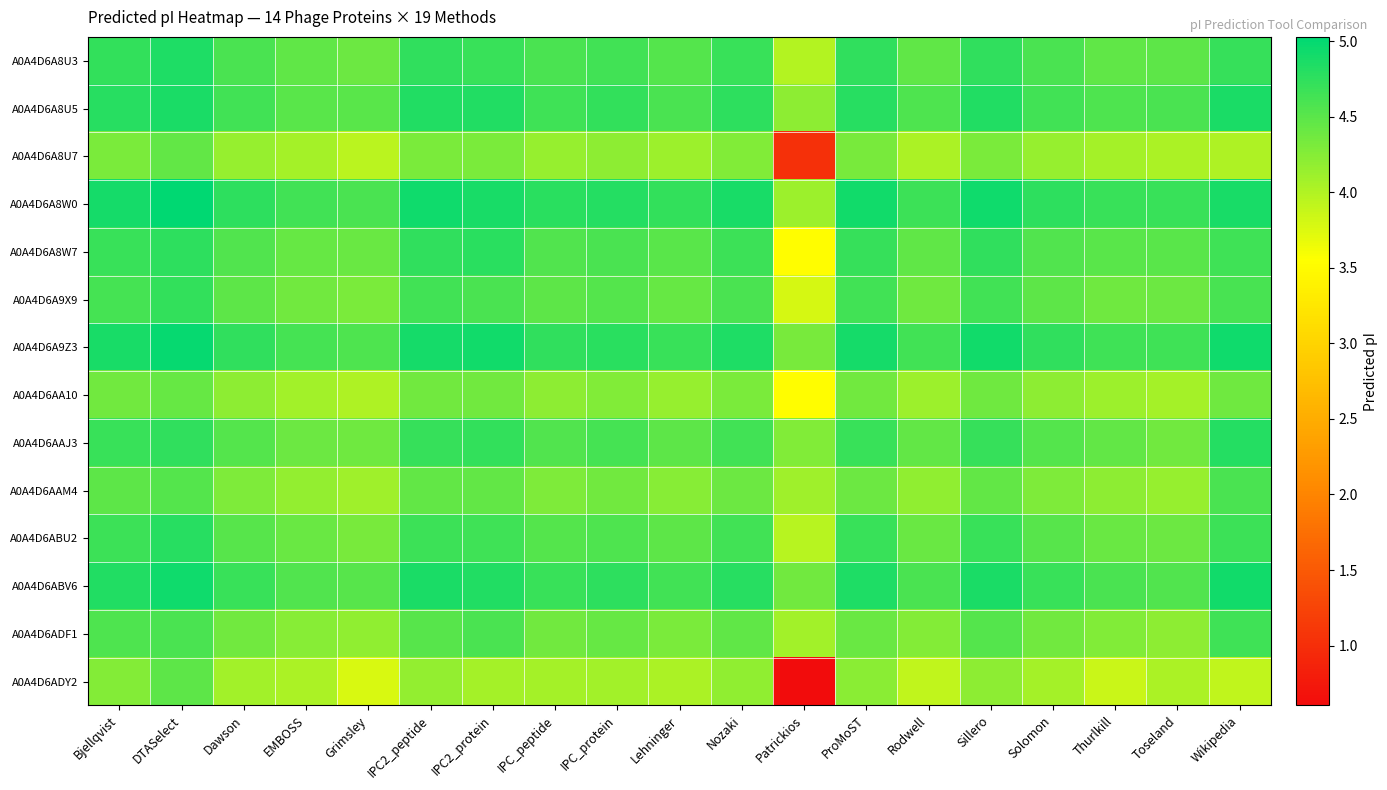

How many series are shown in this chart?

14